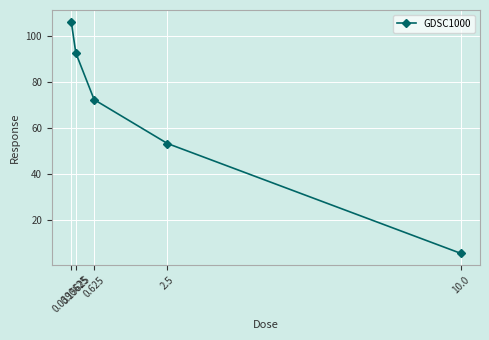

List the labels in order of value, smallest first.

10.0, 2.5, 0.625, 0.15625, 0.0390625